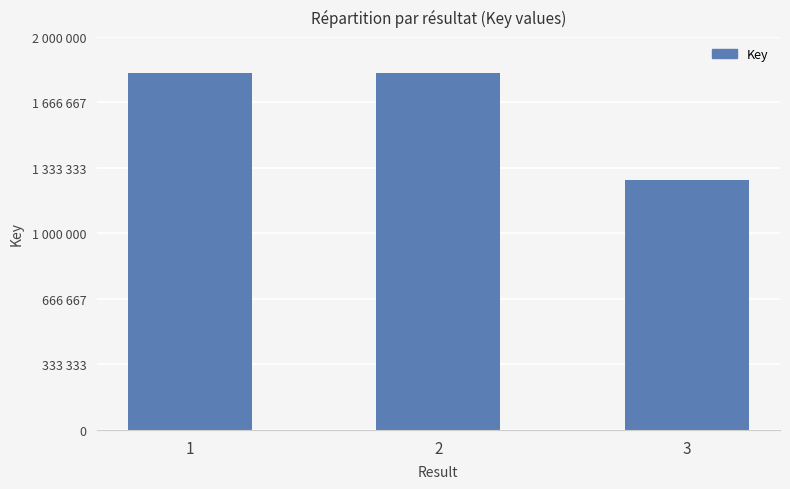

Rank the categories by value from lowest to highest.

3, 2, 1